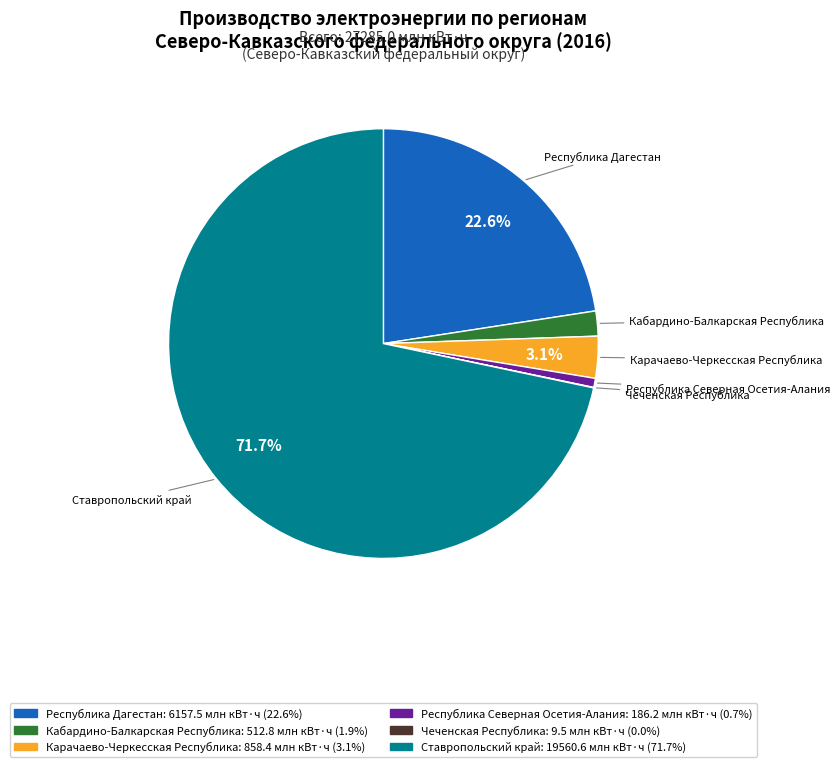

To the nearest percent, what is the average slice percentage?

17%